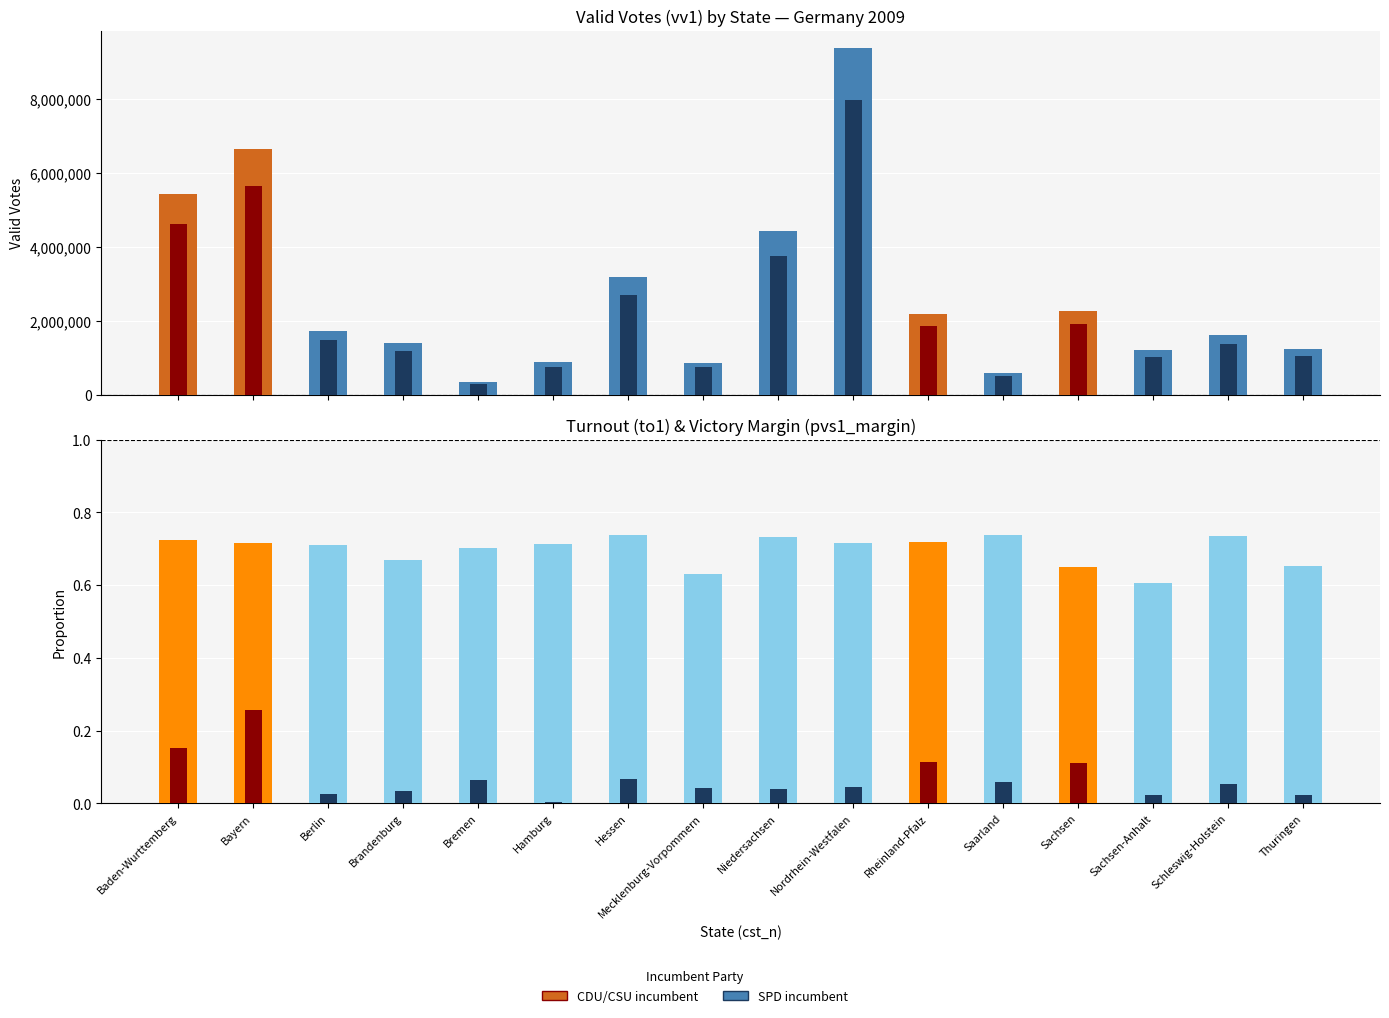

At which category is the sum across all series the highest?

Nordrhein-Westfalen